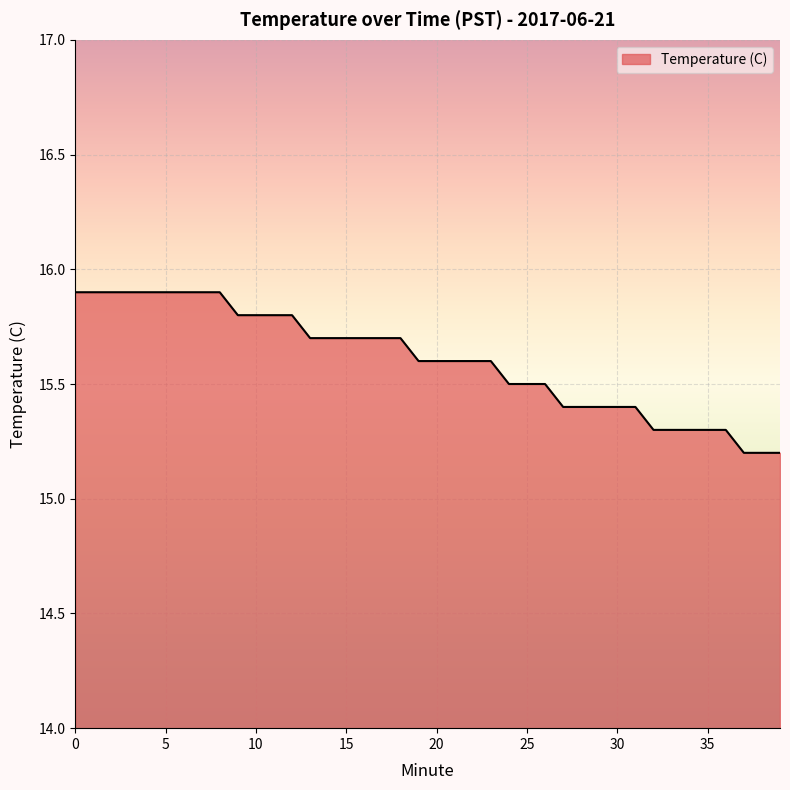

Reading left to right, extract all data points from this chart.

15.9	15.9	15.9	15.9	15.9	15.9	15.9	15.9	15.9	15.8	15.8	15.8	15.8	15.7	15.7	15.7	15.7	15.7	15.7	15.6	15.6	15.6	15.6	15.6	15.5	15.5	15.5	15.4	15.4	15.4	15.4	15.4	15.3	15.3	15.3	15.3	15.3	15.2	15.2	15.2